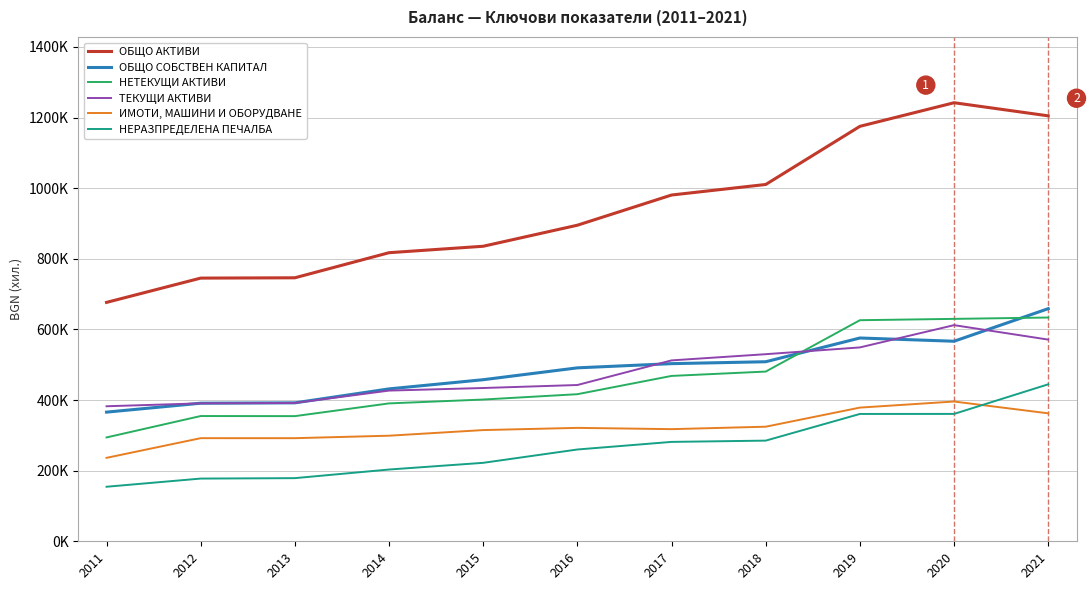

Is this an area chart (filled region under the line)?

No